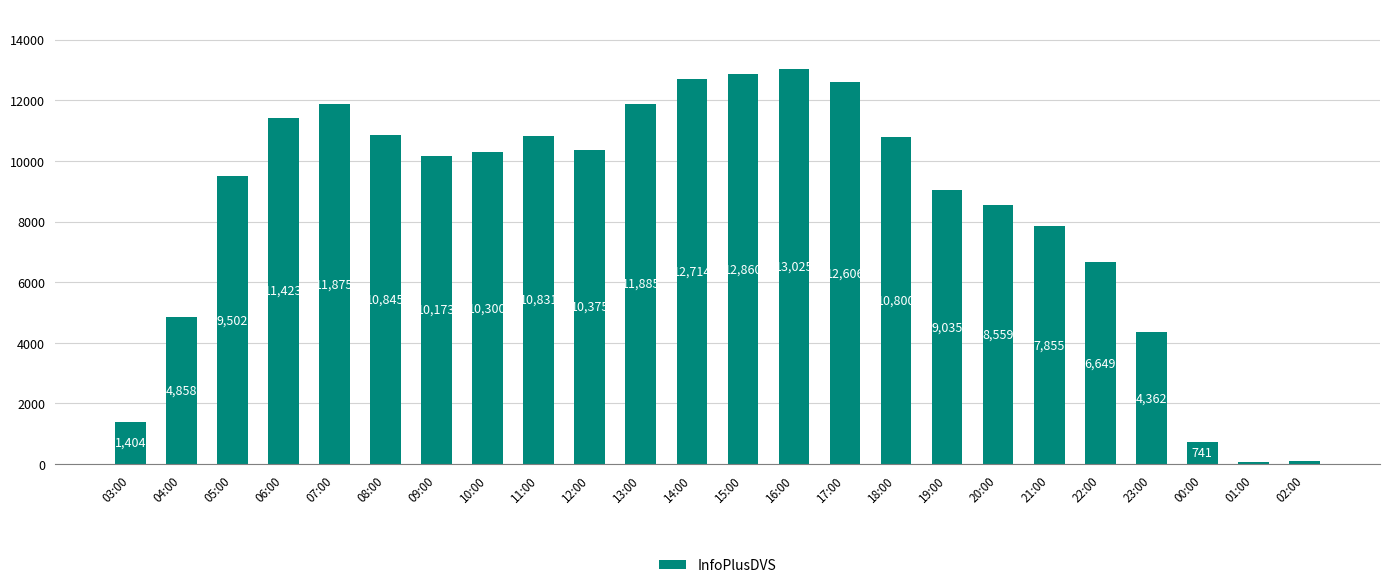

List the labels in order of value, largest first.

16:00, 15:00, 14:00, 17:00, 13:00, 07:00, 06:00, 08:00, 11:00, 18:00, 12:00, 10:00, 09:00, 05:00, 19:00, 20:00, 21:00, 22:00, 04:00, 23:00, 03:00, 00:00, 02:00, 01:00